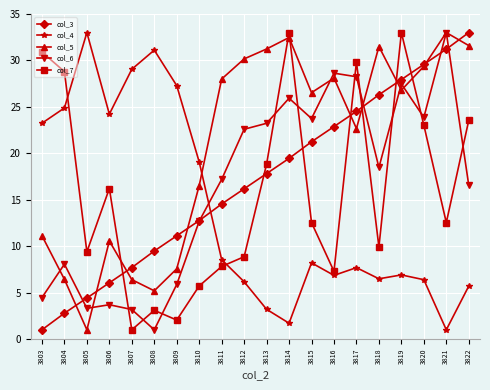

The col_6 series shows 48.8 at 3816. True or false?

False